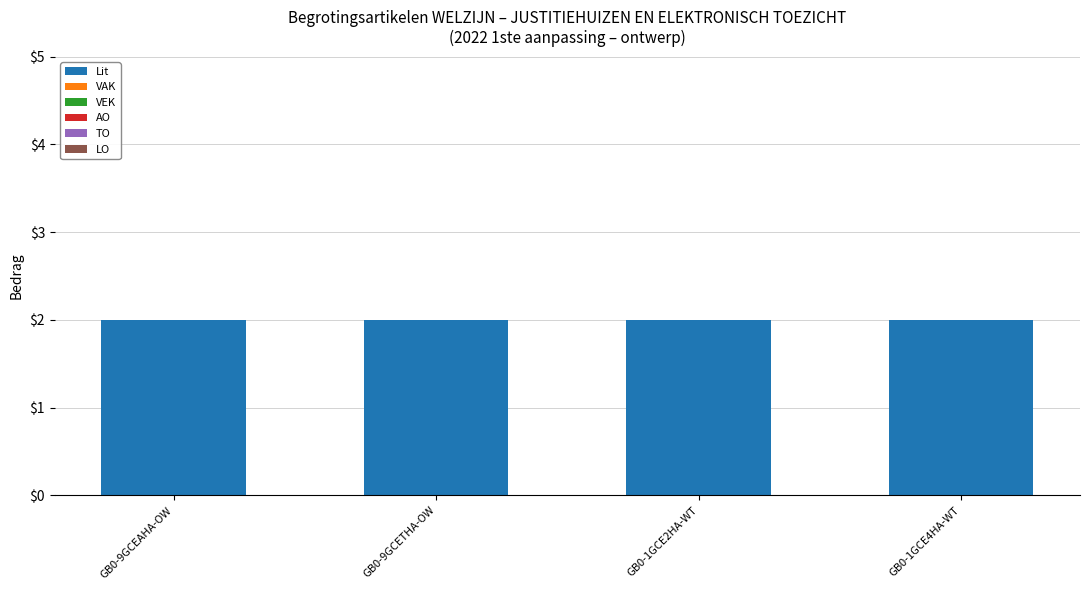

Is the value of VAK at GB0-9GCETHA-OW greater than the value of Lit at GB0-9GCETHA-OW?

No